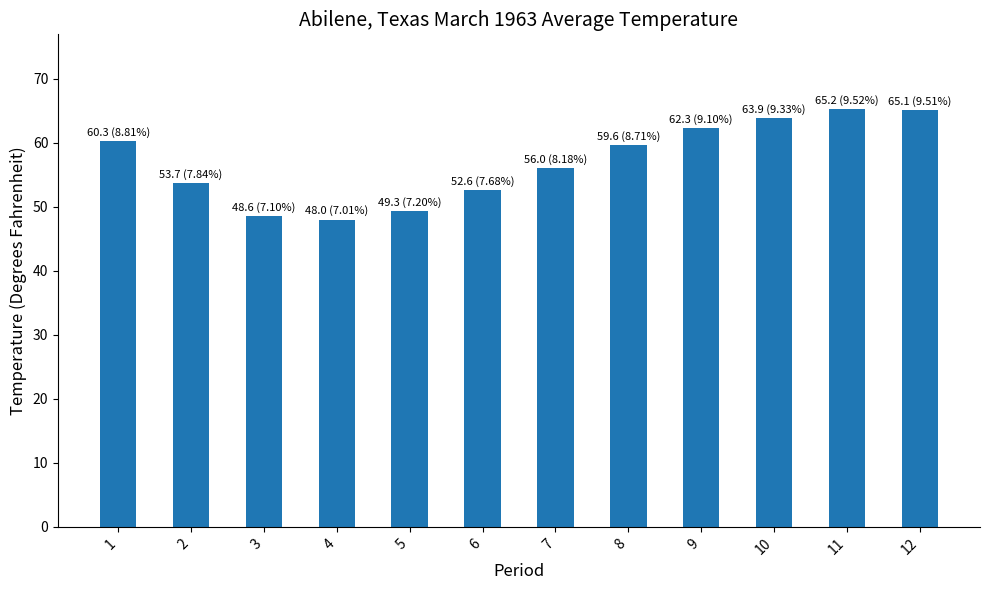

What is the average value?

57.1